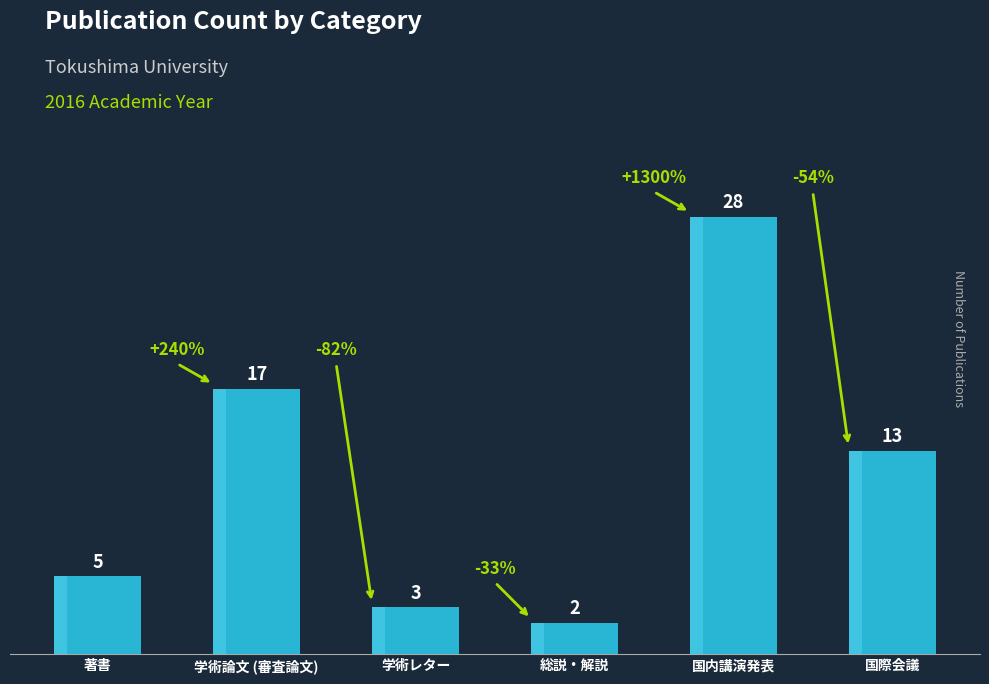

What is the change in value from 総説・解説 to 国内講演発表?

+26